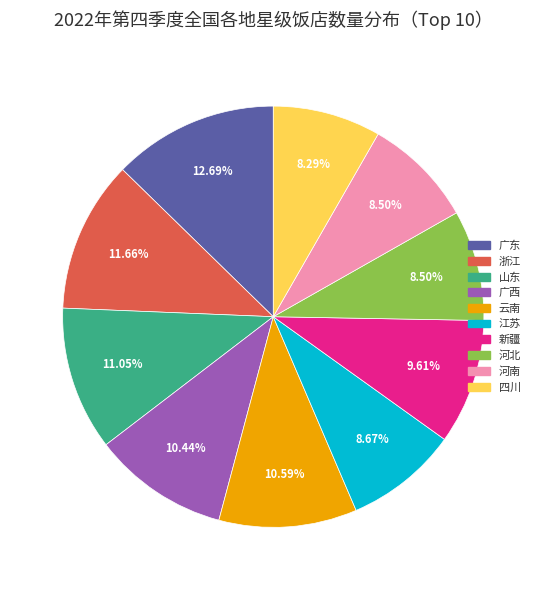

To the nearest percent, what portion does 四川 represent?

8%